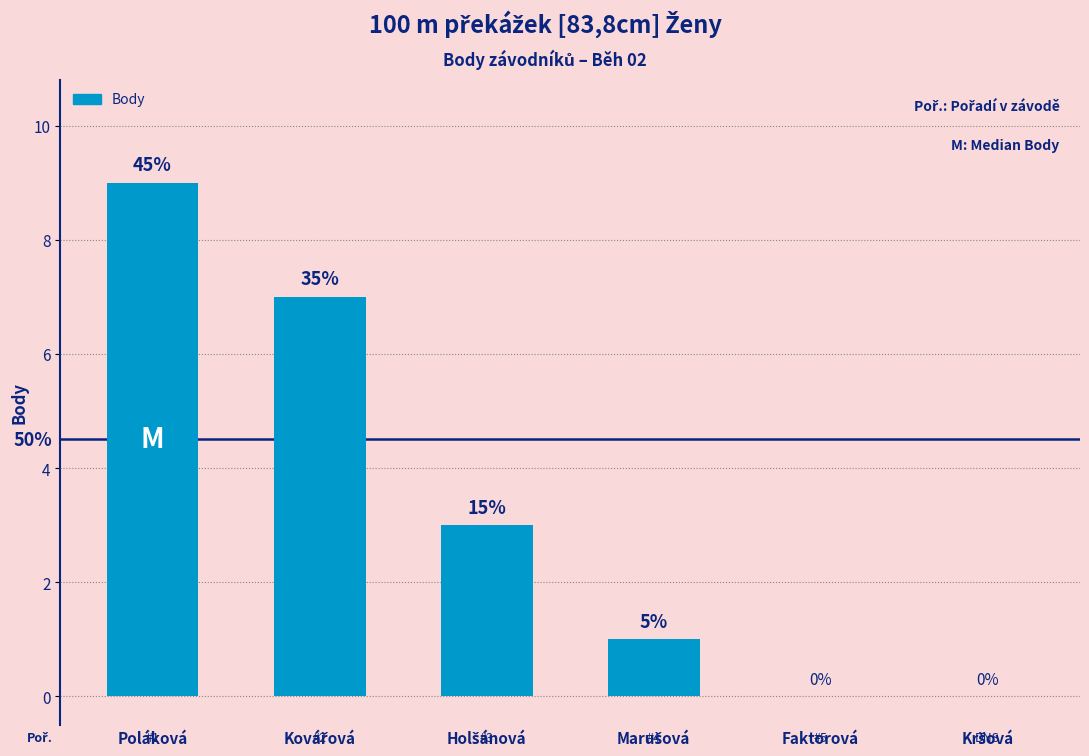

Reading left to right, extract all data points from this chart.

9	7	3	1	0	0